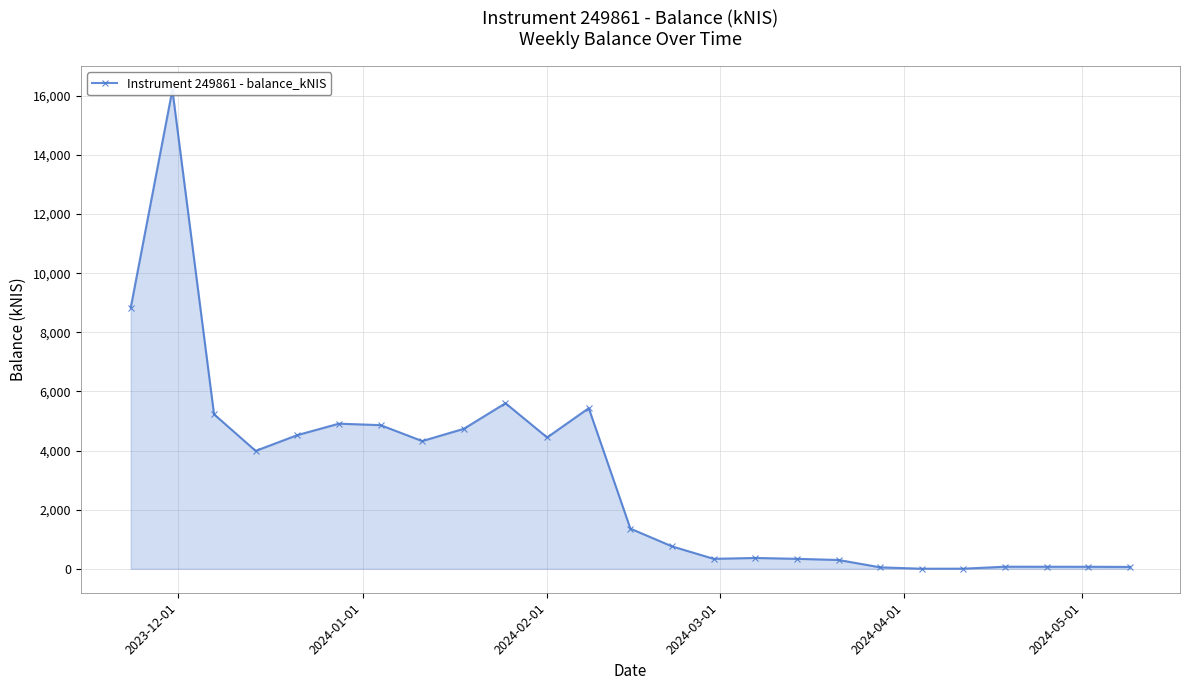

How many values are below 1358?

12